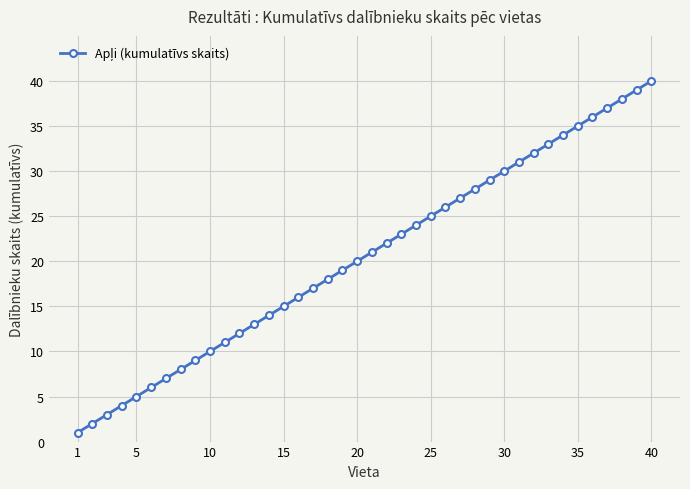

Reading left to right, transcribe all the data shown in this chart.

1	2	3	4	5	6	7	8	9	10	11	12	13	14	15	16	17	18	19	20	21	22	23	24	25	26	27	28	29	30	31	32	33	34	35	36	37	38	39	40